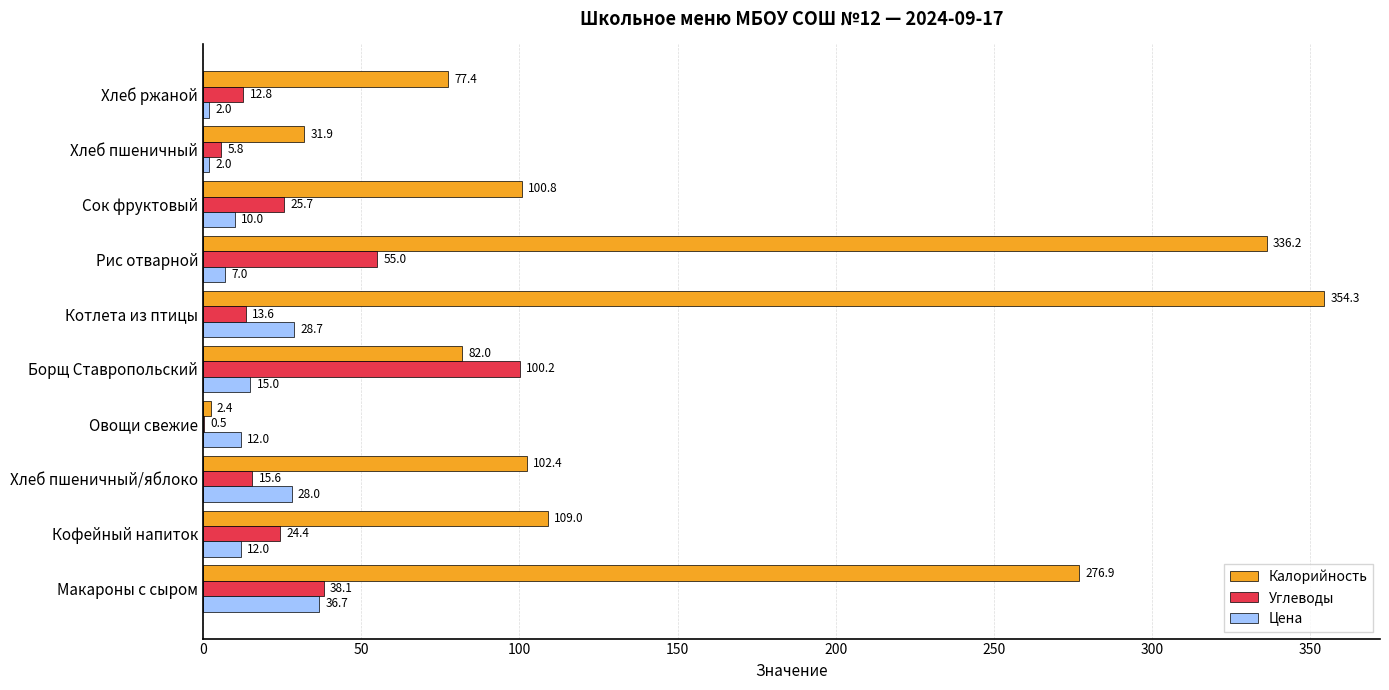

Which series has the largest total across all categories?

Калорийность